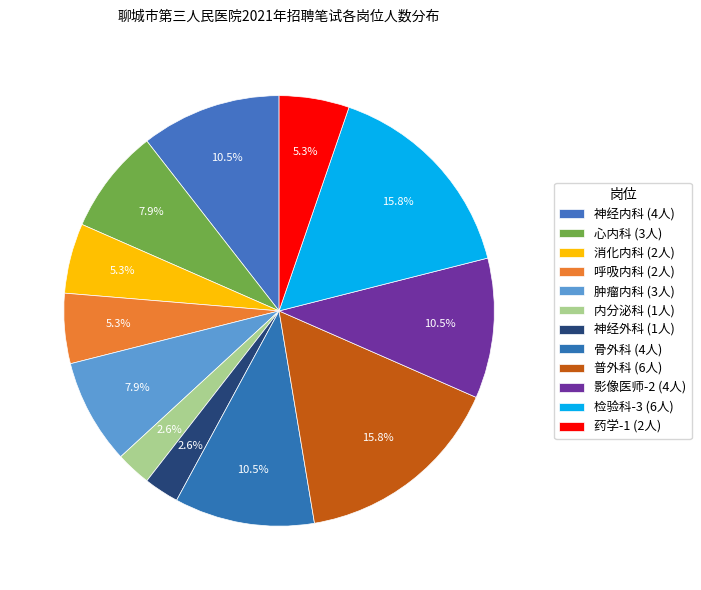

Is 药学-1 the majority of the pie?

No